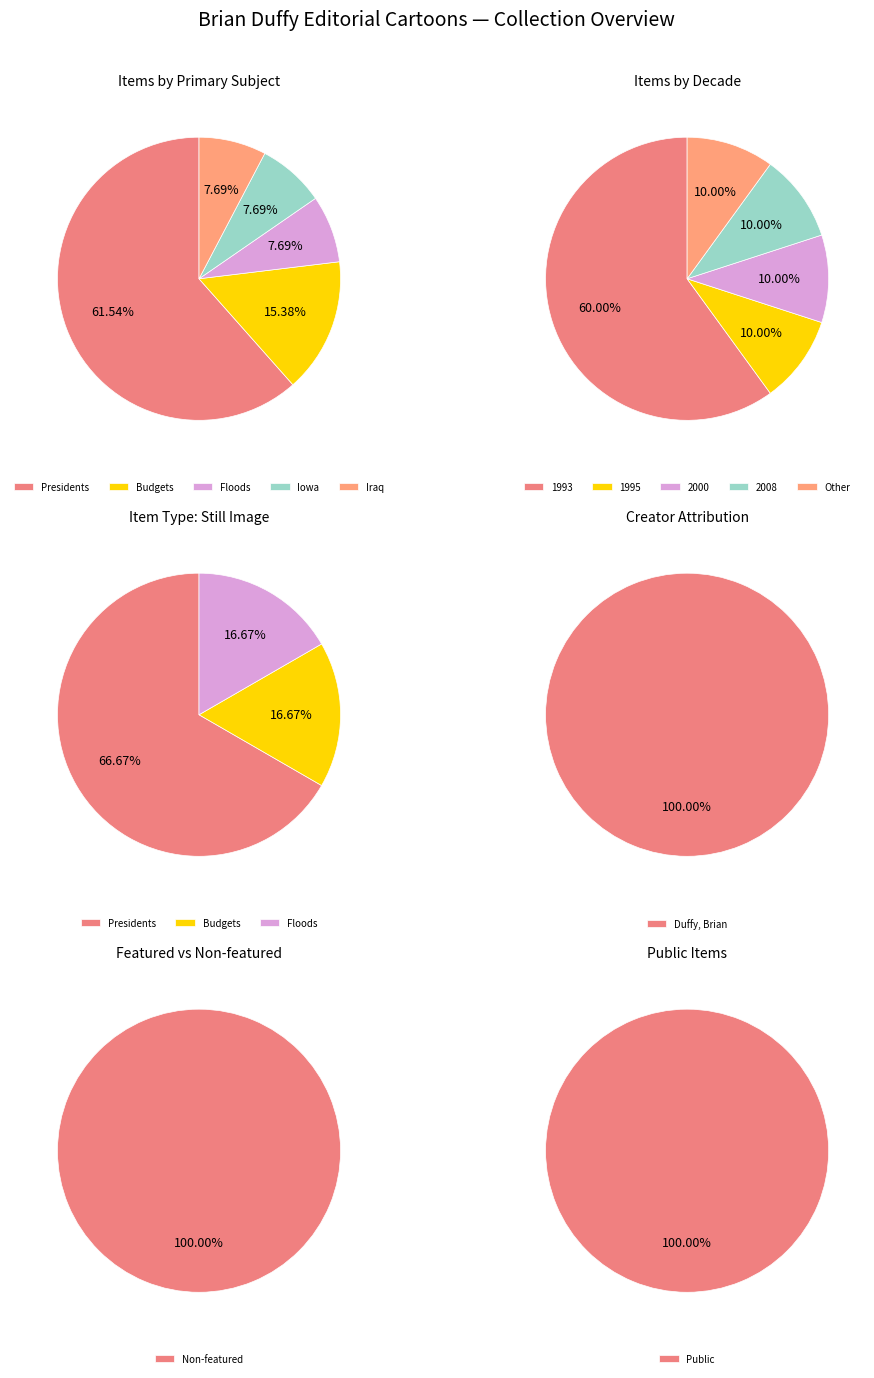

To the nearest percent, what portion does Floods represent?

8%